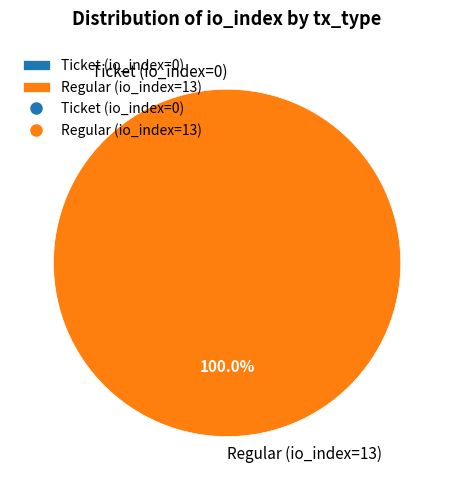

What is the smallest slice in the pie chart?

Ticket (io_index=0)